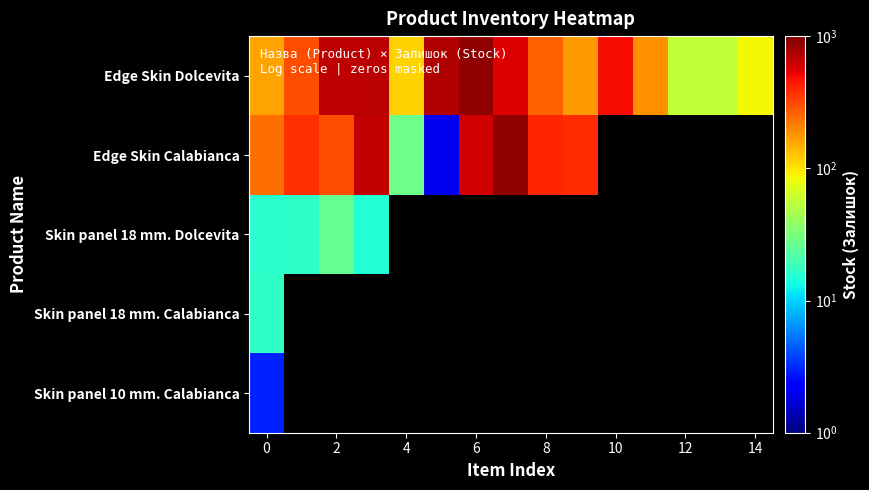

At how many categories does at least one series exceed 725?

3